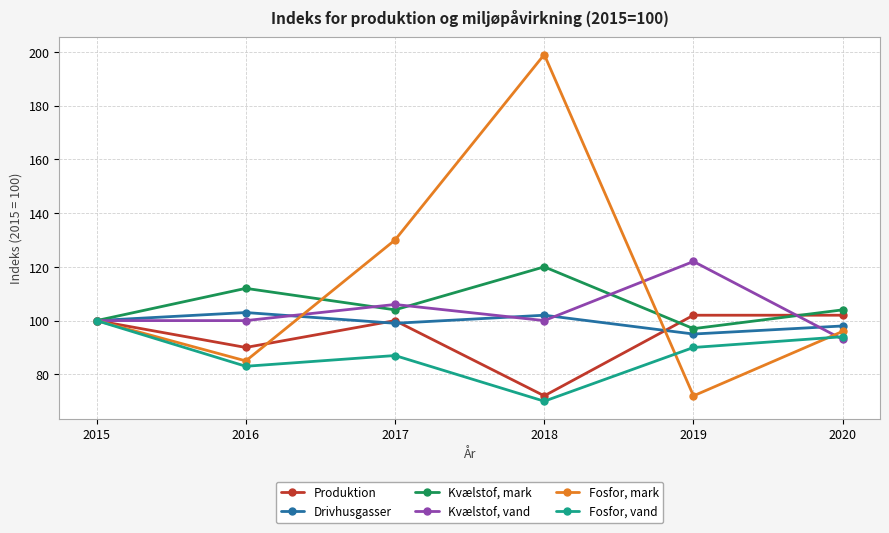

Does the chart display data point markers on the line(s)?

Yes